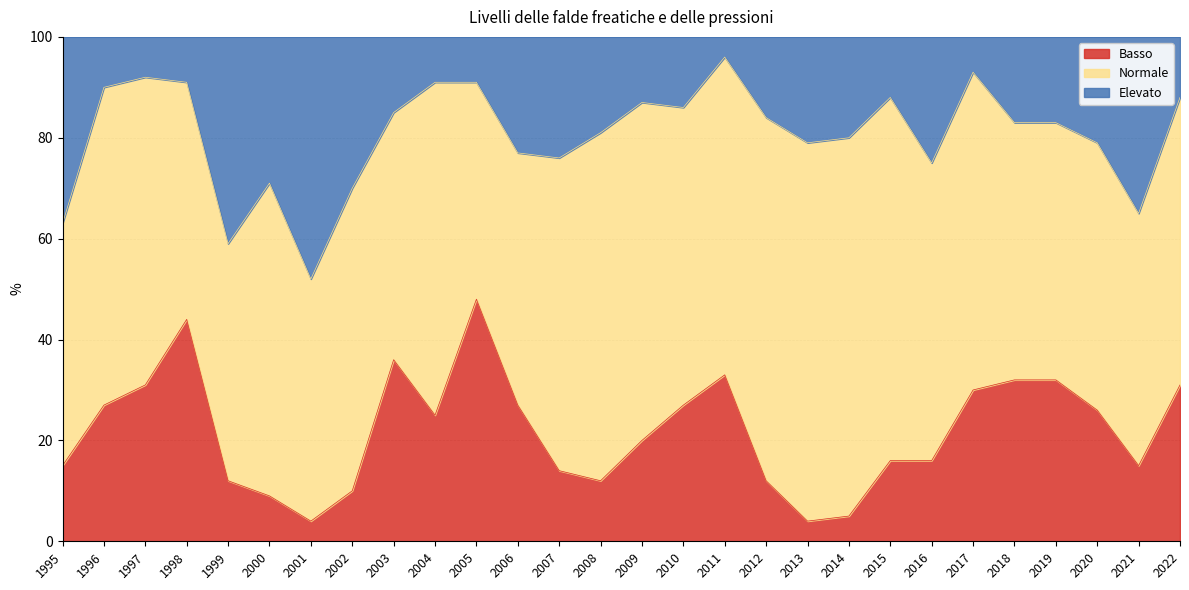

Does the chart display data point markers on the line(s)?

No